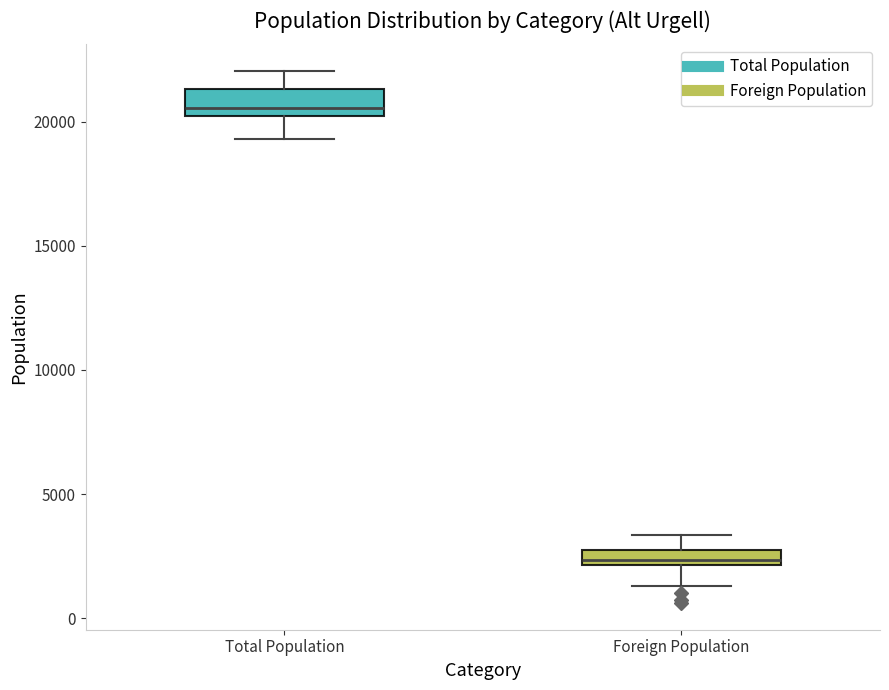

Comparing the boxes themselves (not the whiskers), which one is the tallest?

Total Population